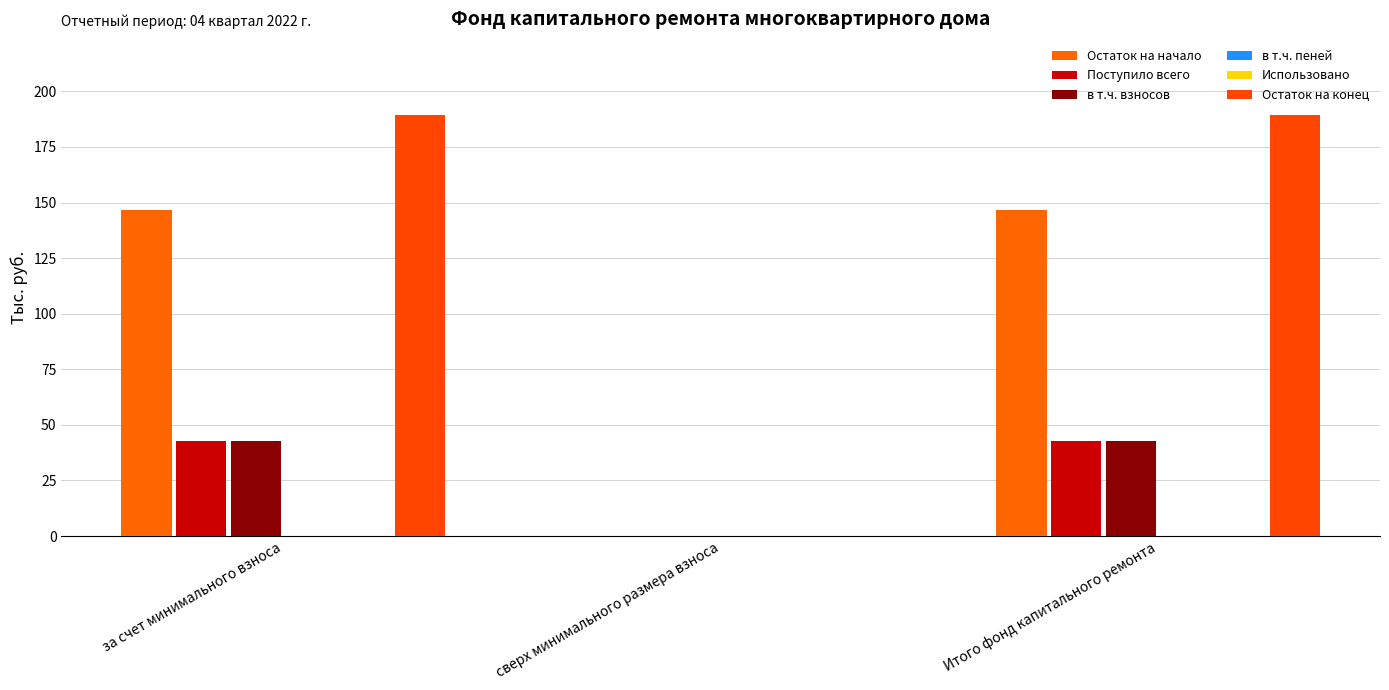

What position from the left is Итого фонд капитального ремонта?

3